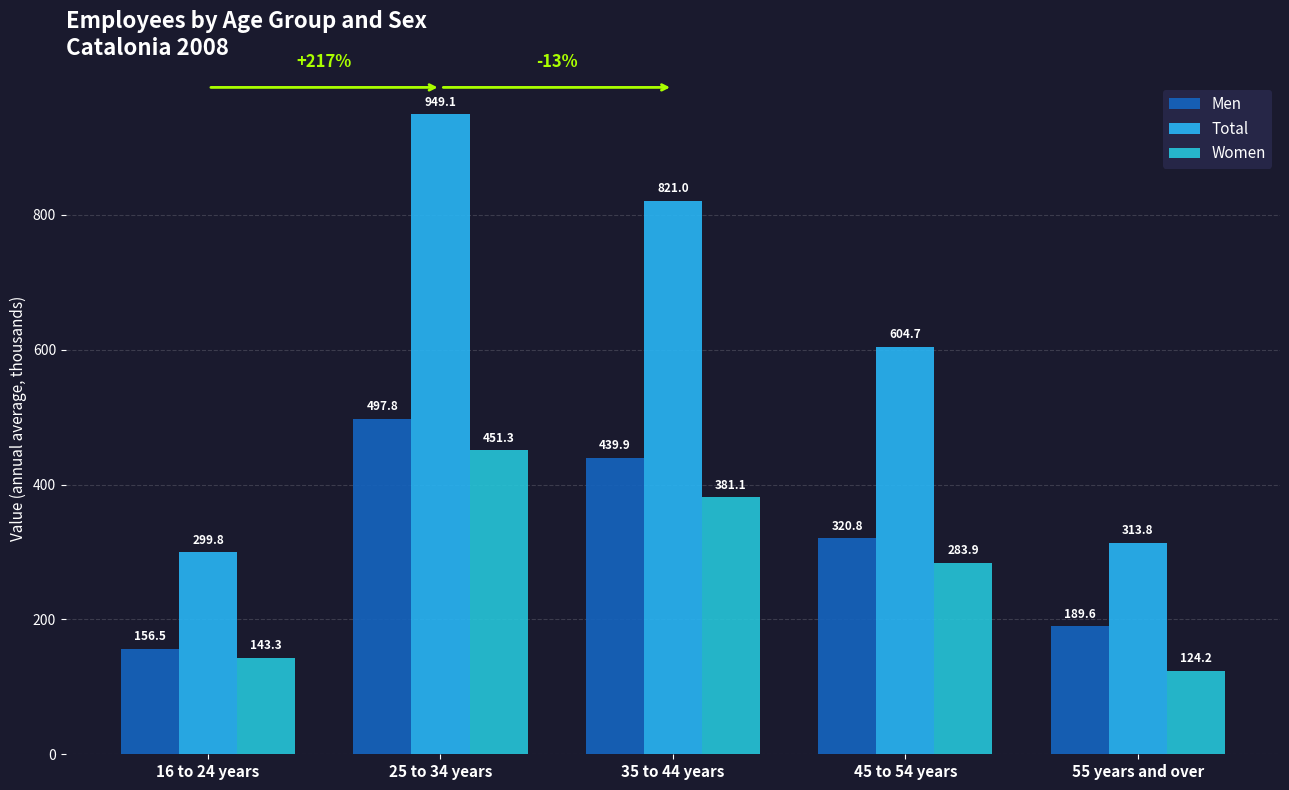

True or false: Men has a value of 439.9 at 35 to 44 years.

True